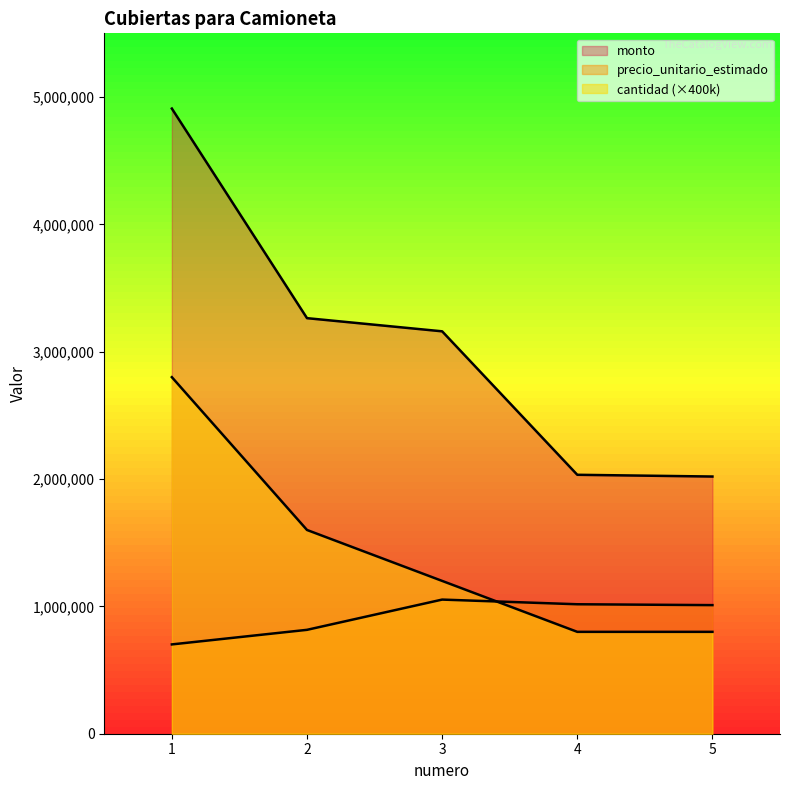

How many cantidad values are between 800000 and 1600000?

4